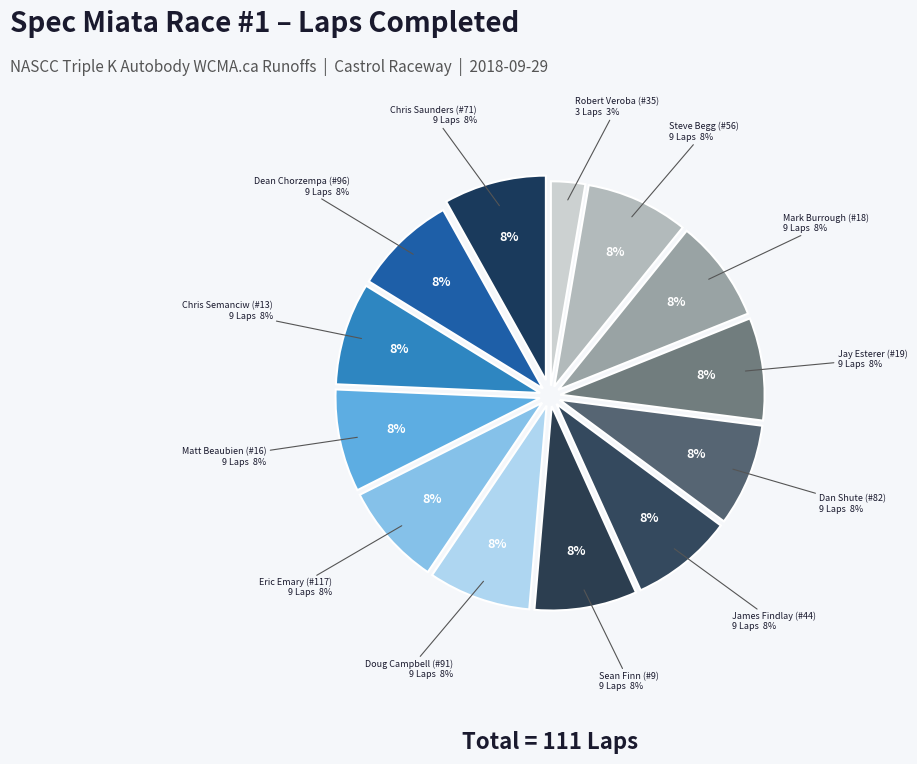

Combined, do Mark Burrough (#18) and Chris Semanciw (#13) account for over 50%?

No